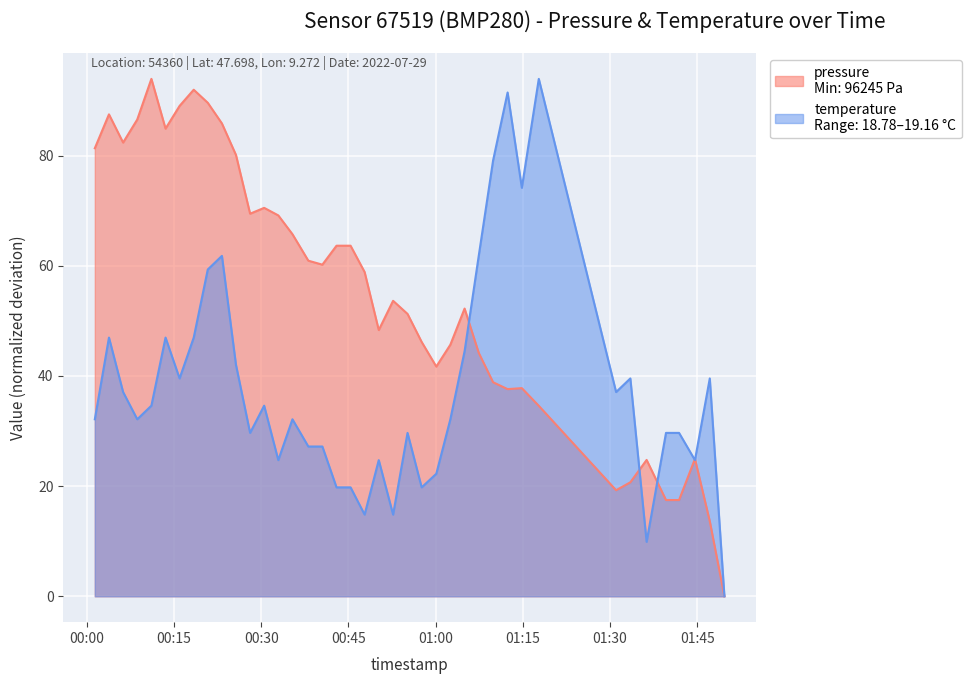

Reading left to right, transcribe all the data shown in this chart.

pressure: 2022-07-29T00:01:22=81.3	2022-07-29T00:03:48=87.5	2022-07-29T00:06:14=82.4	2022-07-29T00:08:40=86.5	2022-07-29T00:11:06=93.9	2022-07-29T00:13:32=84.9	2022-07-29T00:15:57=89.0	2022-07-29T00:18:23=91.9	2022-07-29T00:20:48=89.6	2022-07-29T00:23:14=85.8	2022-07-29T00:25:39=80.1	2022-07-29T00:28:05=69.4	2022-07-29T00:30:30=70.5	2022-07-29T00:32:56=69.1	2022-07-29T00:35:22=65.7	2022-07-29T00:38:06=60.9	2022-07-29T00:40:31=60.2	2022-07-29T00:42:57=63.6	2022-07-29T00:45:22=63.6	2022-07-29T00:47:47=58.9	2022-07-29T00:50:13=48.3	2022-07-29T00:52:41=53.6	2022-07-29T00:55:10=51.2	2022-07-29T00:57:36=46.2	2022-07-29T01:00:07=41.7	2022-07-29T01:02:32=45.7	2022-07-29T01:04:59=52.2	2022-07-29T01:07:25=44.2	2022-07-29T01:09:53=38.9	2022-07-29T01:12:23=37.6	2022-07-29T01:14:50=37.8	2022-07-29T01:17:45=34.6	2022-07-29T01:31:03=19.2	2022-07-29T01:33:30=20.7	2022-07-29T01:36:18=24.8	2022-07-29T01:39:38=17.5	2022-07-29T01:41:53=17.5	2022-07-29T01:44:37=24.9	2022-07-29T01:47:10=13.6	2022-07-29T01:49:41=0.0
temperature: 2022-07-29T00:01:22=32.1	2022-07-29T00:03:48=47.0	2022-07-29T00:06:14=37.1	2022-07-29T00:08:40=32.1	2022-07-29T00:11:06=34.6	2022-07-29T00:13:32=47.0	2022-07-29T00:15:57=39.5	2022-07-29T00:18:23=47.0	2022-07-29T00:20:48=59.3	2022-07-29T00:23:14=61.8	2022-07-29T00:25:39=42.0	2022-07-29T00:28:05=29.7	2022-07-29T00:30:30=34.6	2022-07-29T00:32:56=24.7	2022-07-29T00:35:22=32.1	2022-07-29T00:38:06=27.2	2022-07-29T00:40:31=27.2	2022-07-29T00:42:57=19.8	2022-07-29T00:45:22=19.8	2022-07-29T00:47:47=14.8	2022-07-29T00:50:13=24.7	2022-07-29T00:52:41=14.8	2022-07-29T00:55:10=29.7	2022-07-29T00:57:36=19.8	2022-07-29T01:00:07=22.2	2022-07-29T01:02:32=32.1	2022-07-29T01:04:59=44.5	2022-07-29T01:07:25=61.8	2022-07-29T01:09:53=79.1	2022-07-29T01:12:23=91.4	2022-07-29T01:14:50=74.1	2022-07-29T01:17:45=93.9	2022-07-29T01:31:03=37.1	2022-07-29T01:33:30=39.5	2022-07-29T01:36:18=9.9	2022-07-29T01:39:38=29.7	2022-07-29T01:41:53=29.7	2022-07-29T01:44:37=24.7	2022-07-29T01:47:10=39.5	2022-07-29T01:49:41=0.0